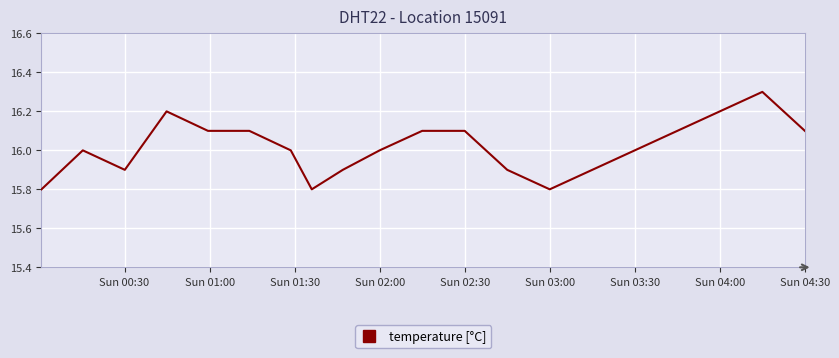

What is the minimum value shown in the chart?

15.8